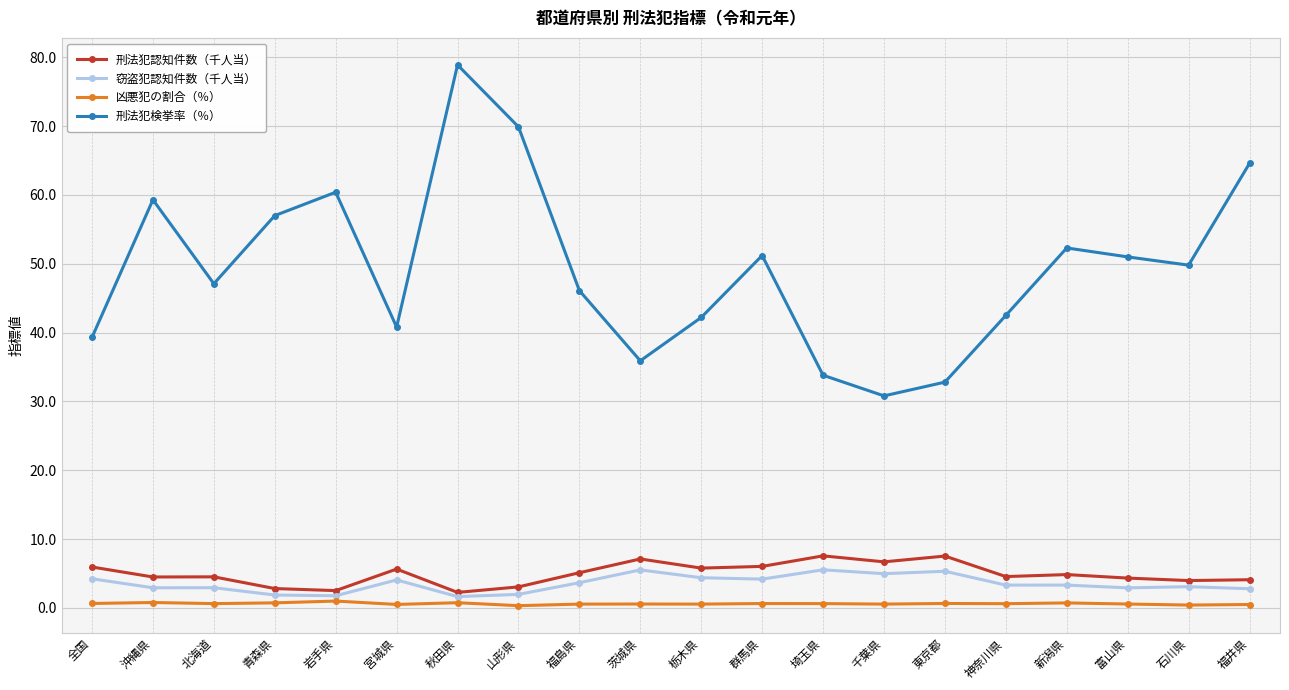

Which series has the widest spread of values?

刑法犯検挙率（％）